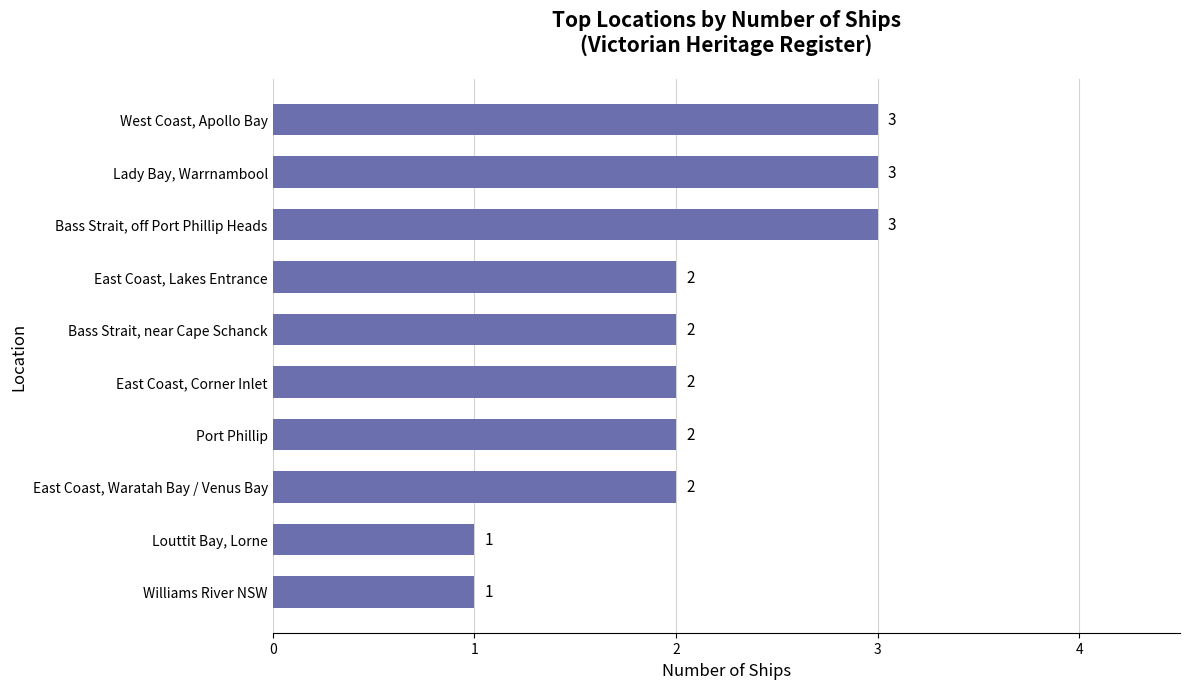

How many distinct data groups are displayed?

1